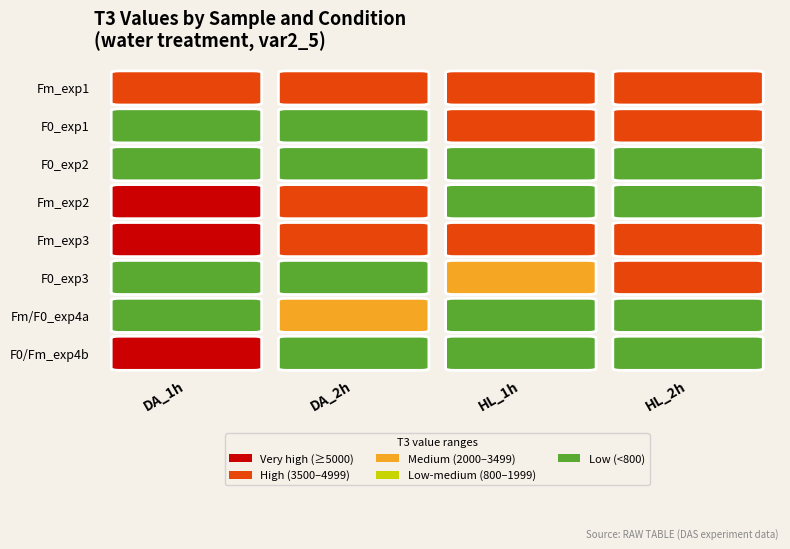

Rank the series by their maximum value, from highest to lowest.

DA_1h, DA_2h, HL_2h, HL_1h